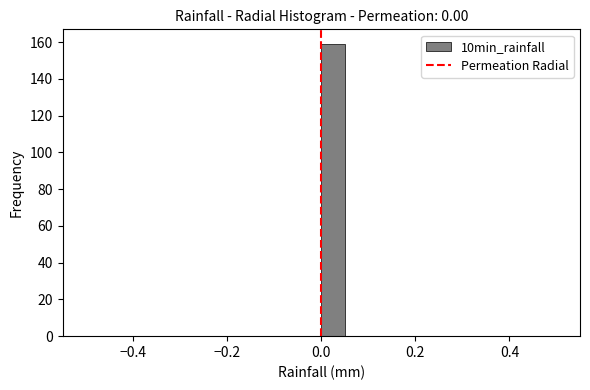

Read against the x-axis, roughly where is the centre of the tallest bar?

0.02